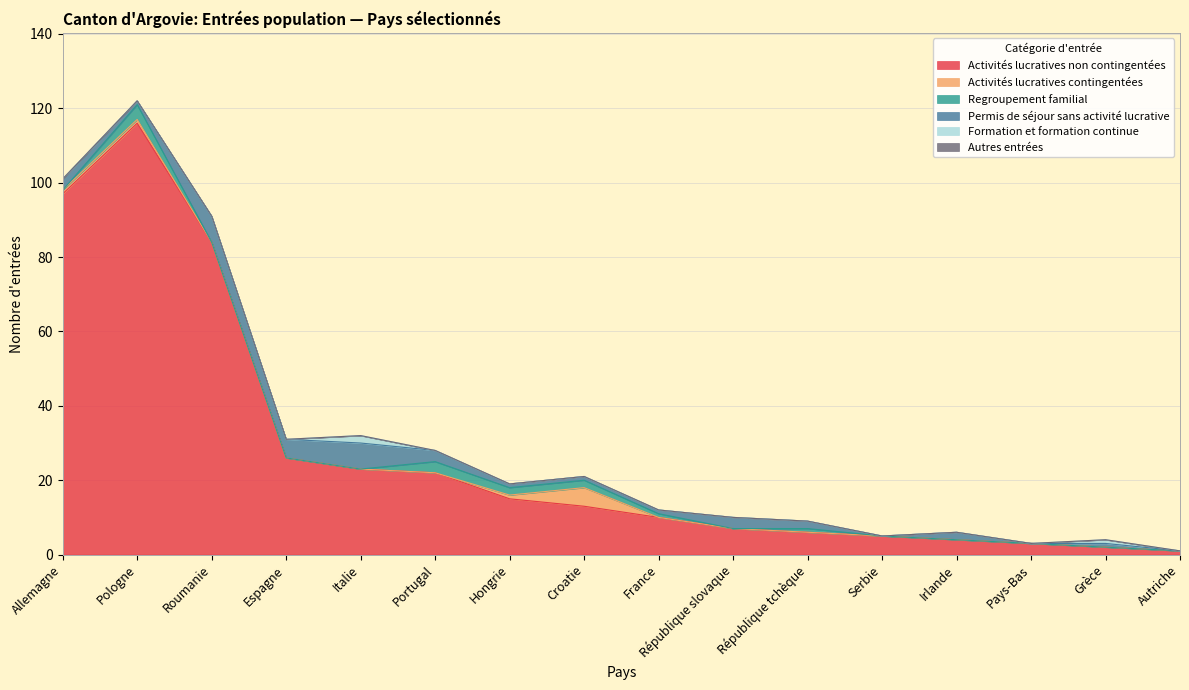

Is the value of Permis de séjour sans activité lucrative at Pologne greater than the value of Regroupement familial at Portugal?

No